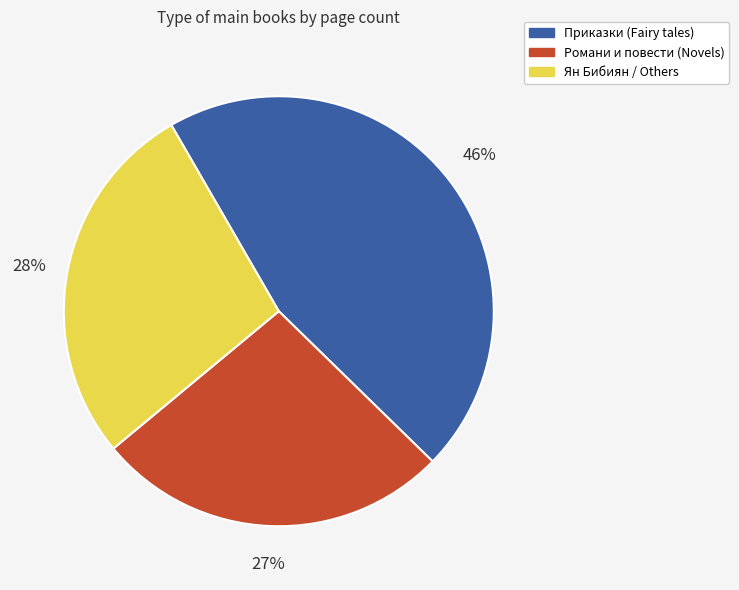

To the nearest percent, what is the difference between the largest and smallest slice percentages?

19%